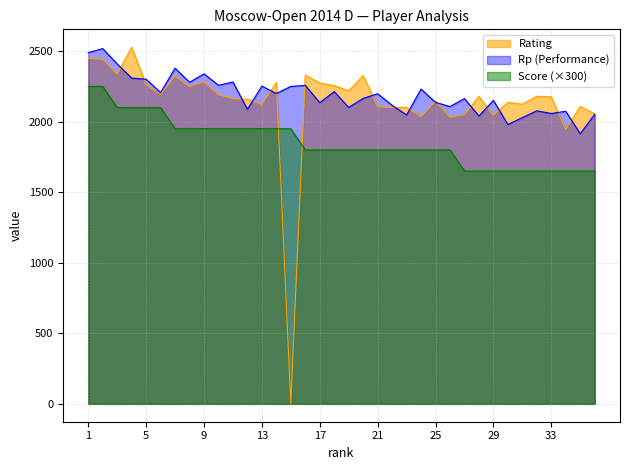

How many lines are shown in the chart?

3